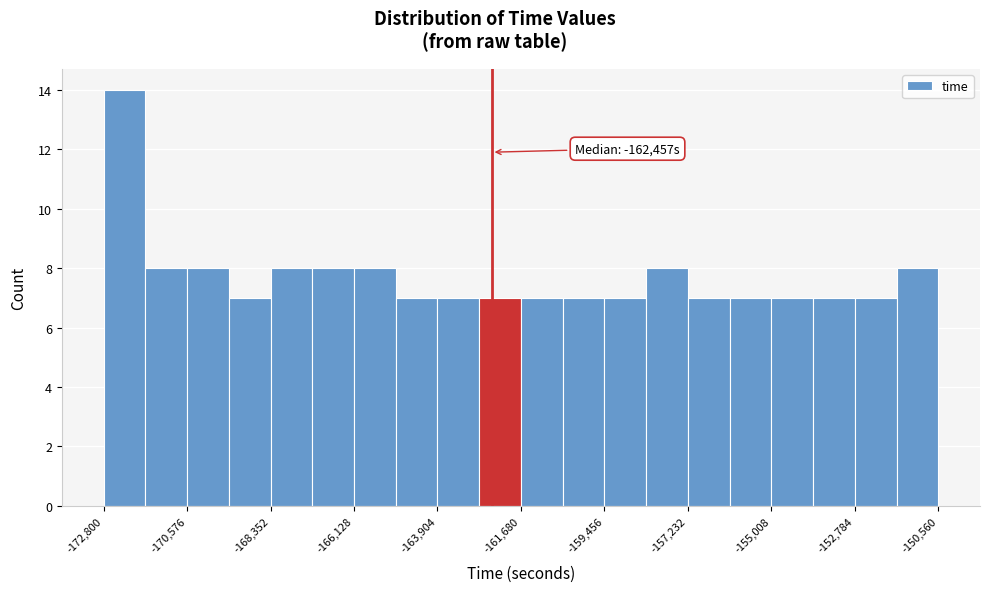

Read against the x-axis, roughly where is the centre of the tallest bar?

-172000